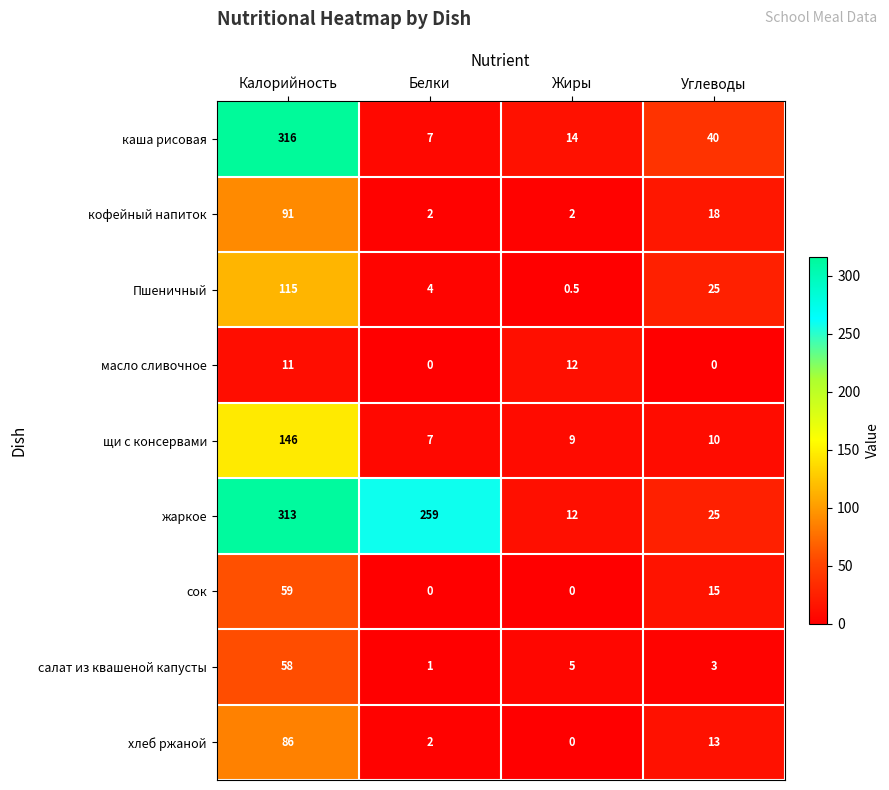

Is it true that хлеб ржаной equals 2.0 at Белки?

True